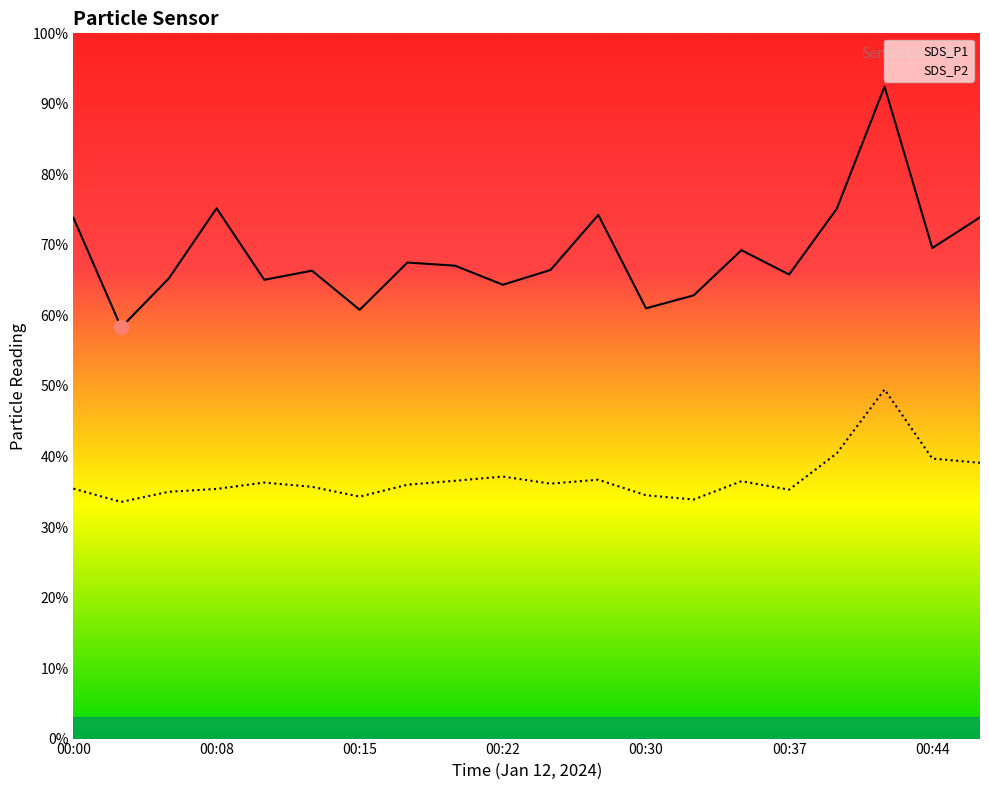

Which has a higher value, 17 or 12?

17